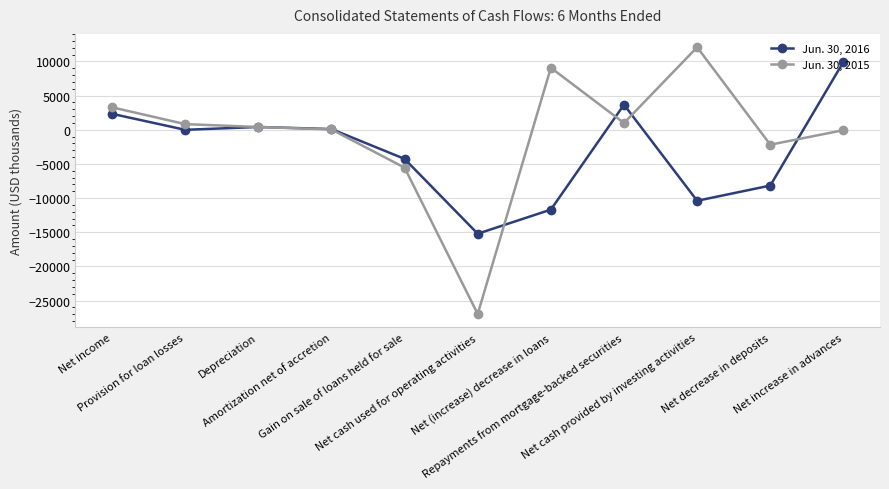

What is the label of the 7th point from the right?

Gain on sale of loans held for sale